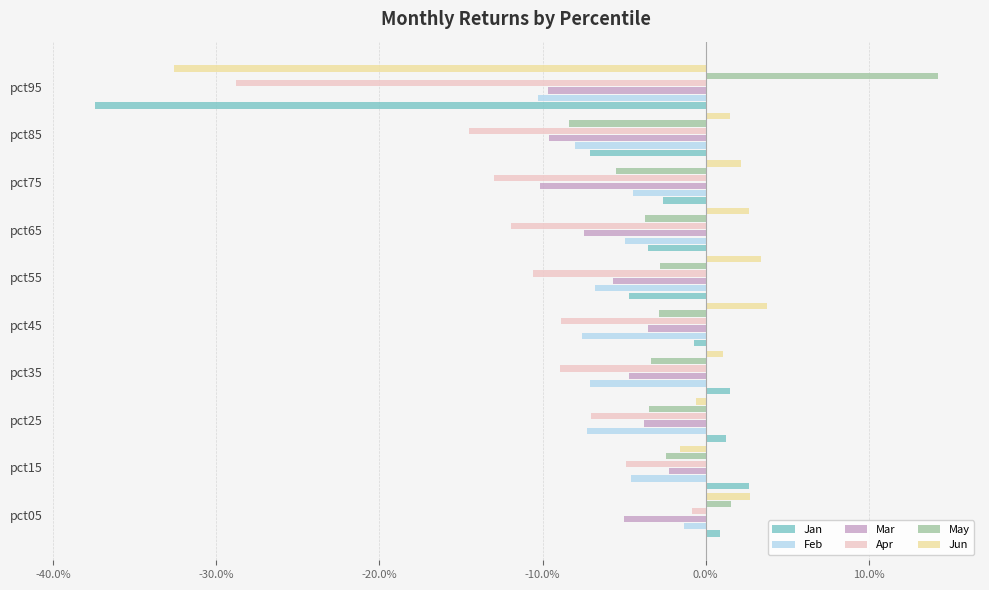

What are all the series names shown in the legend?

Jan, Feb, Mar, Apr, May, Jun